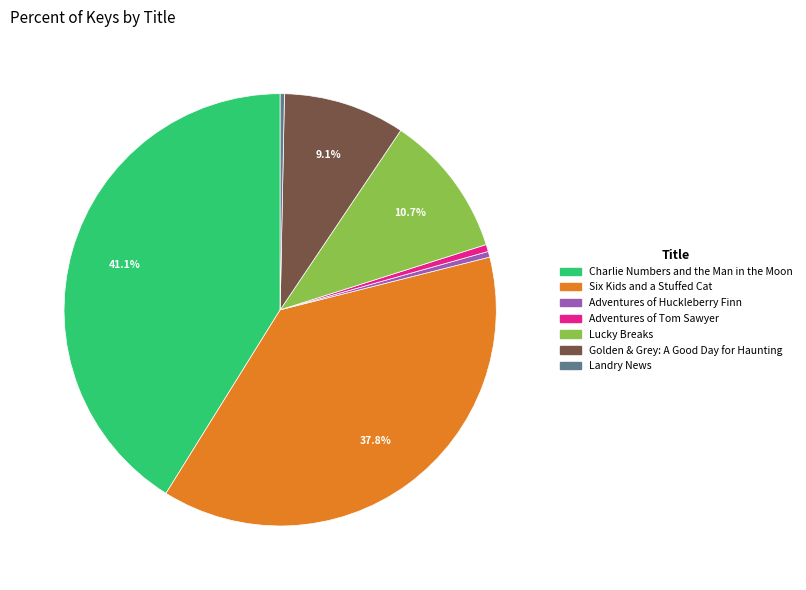

To the nearest percent, what is the difference between the largest and smallest slice percentages?

41%